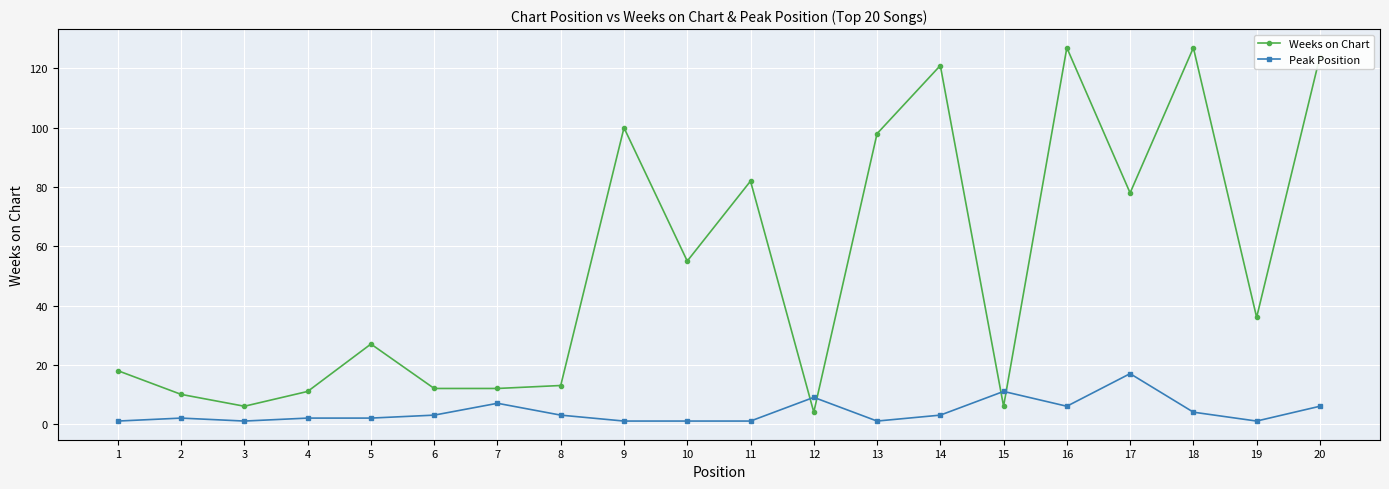

What is the value of the Weeks on Chart point at the 20th from the left?

124